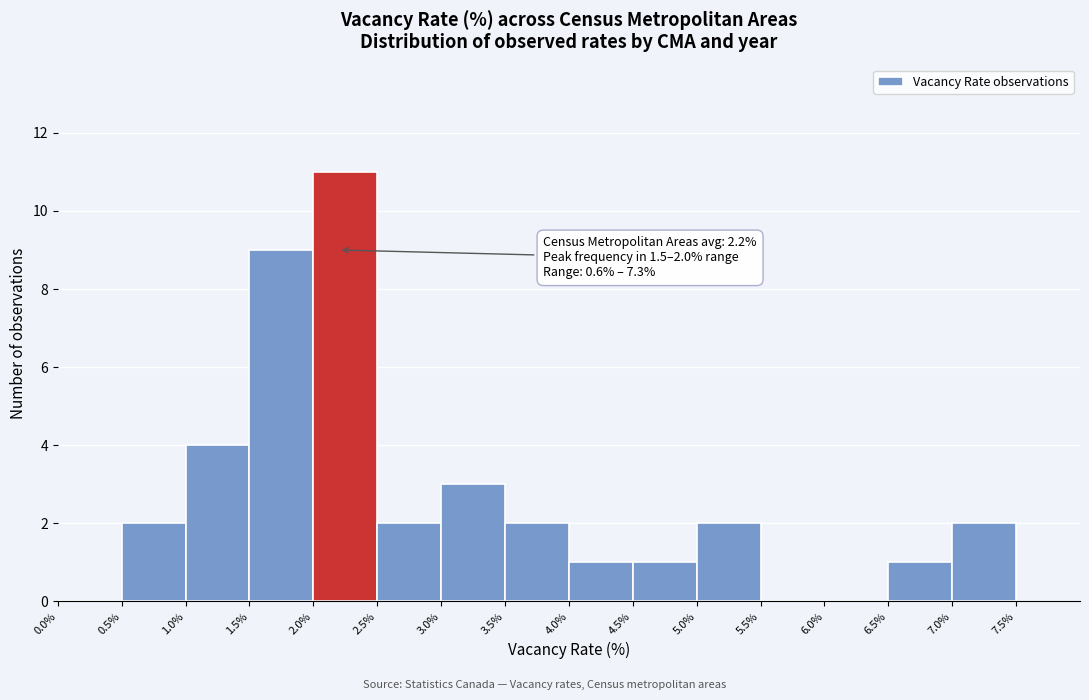

Which range on the x-axis has the tallest bar?

2.0% to 2.5%